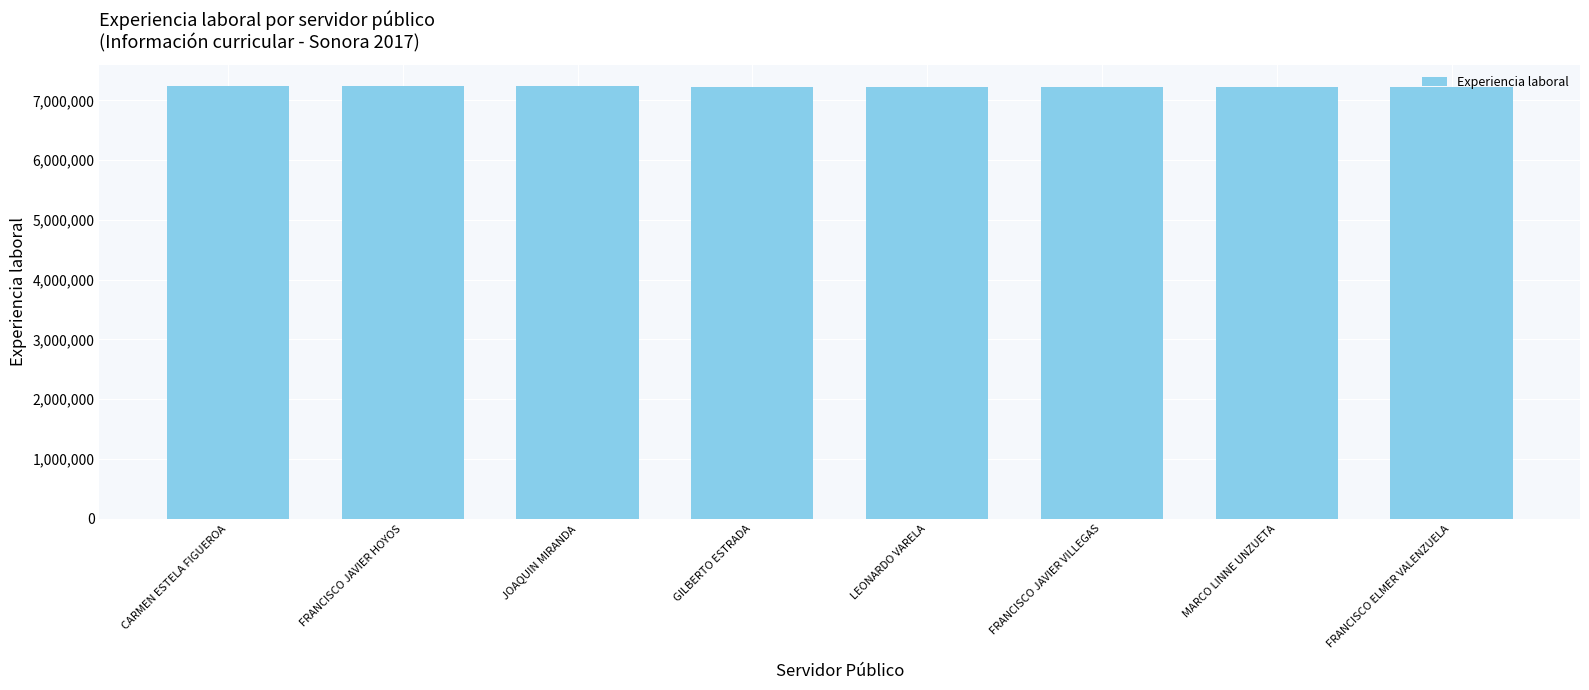

What is the value of the 8th bar from the left?

7225099